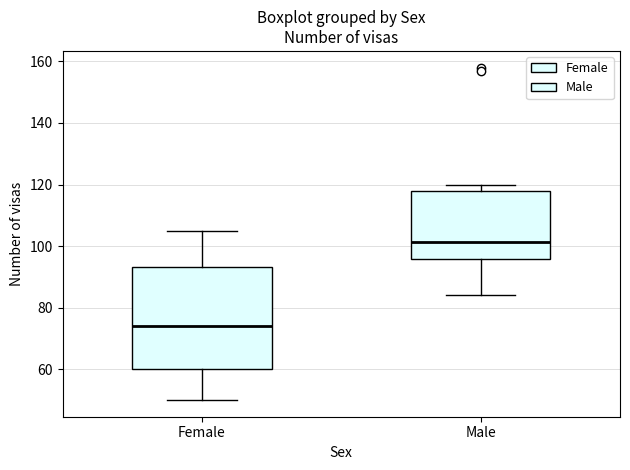

Reading left to right, read every box against the y-axis: the position of its median line, the range the box covers, and the ends of its whiskers. The values are not printed on the chart, so give them approximately, as read against the axis.

Female: median 74, box 60 to 94, whiskers 50 to 106
Male: median 102, box 96 to 118, whiskers 84 to 120